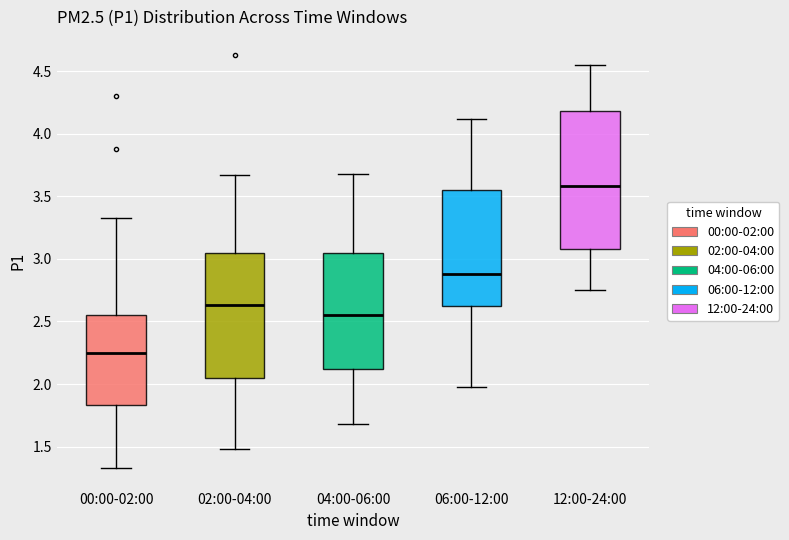

Which box is the tallest, from its lower edge to its upper edge?

12:00-24:00